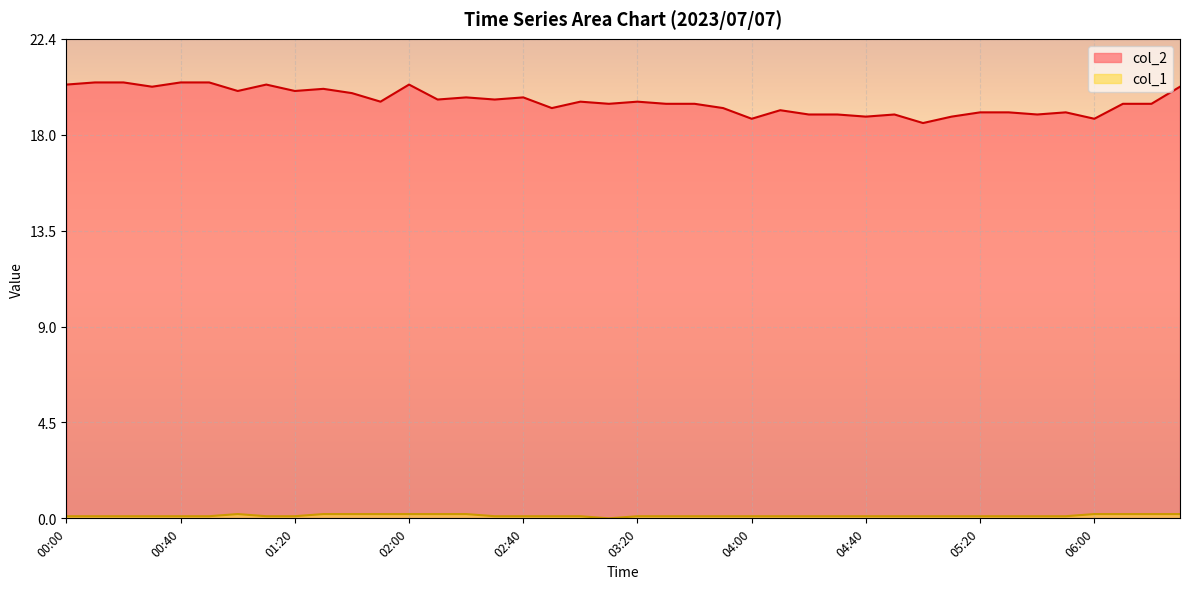

Reading left to right, what are all the values shown in this chart?

col_2: 00:00=20.3	00:10=20.4	00:20=20.4	00:30=20.2	00:40=20.4	00:50=20.4	01:00=20.0	01:10=20.3	01:20=20.0	01:30=20.1	01:40=19.9	01:50=19.5	02:00=20.3	02:10=19.6	02:20=19.7	02:30=19.6	02:40=19.7	02:50=19.2	03:00=19.5	03:10=19.4	03:20=19.5	03:30=19.4	03:40=19.4	03:50=19.2	04:00=18.7	04:10=19.1	04:20=18.9	04:30=18.9	04:40=18.8	04:50=18.9	05:00=18.5	05:10=18.8	05:20=19.0	05:30=19.0	05:40=18.9	05:50=19.0	06:00=18.7	06:10=19.4	06:20=19.4	06:30=20.2
col_1: 00:00=0.1	00:10=0.1	00:20=0.1	00:30=0.1	00:40=0.1	00:50=0.1	01:00=0.2	01:10=0.1	01:20=0.1	01:30=0.2	01:40=0.2	01:50=0.2	02:00=0.2	02:10=0.2	02:20=0.2	02:30=0.1	02:40=0.1	02:50=0.1	03:00=0.1	03:10=0.0	03:20=0.1	03:30=0.1	03:40=0.1	03:50=0.1	04:00=0.1	04:10=0.1	04:20=0.1	04:30=0.1	04:40=0.1	04:50=0.1	05:00=0.1	05:10=0.1	05:20=0.1	05:30=0.1	05:40=0.1	05:50=0.1	06:00=0.2	06:10=0.2	06:20=0.2	06:30=0.2